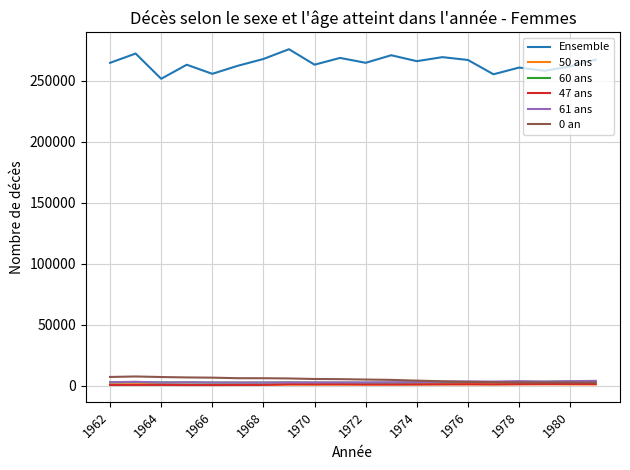

Which series has the widest spread of values?

Ensemble